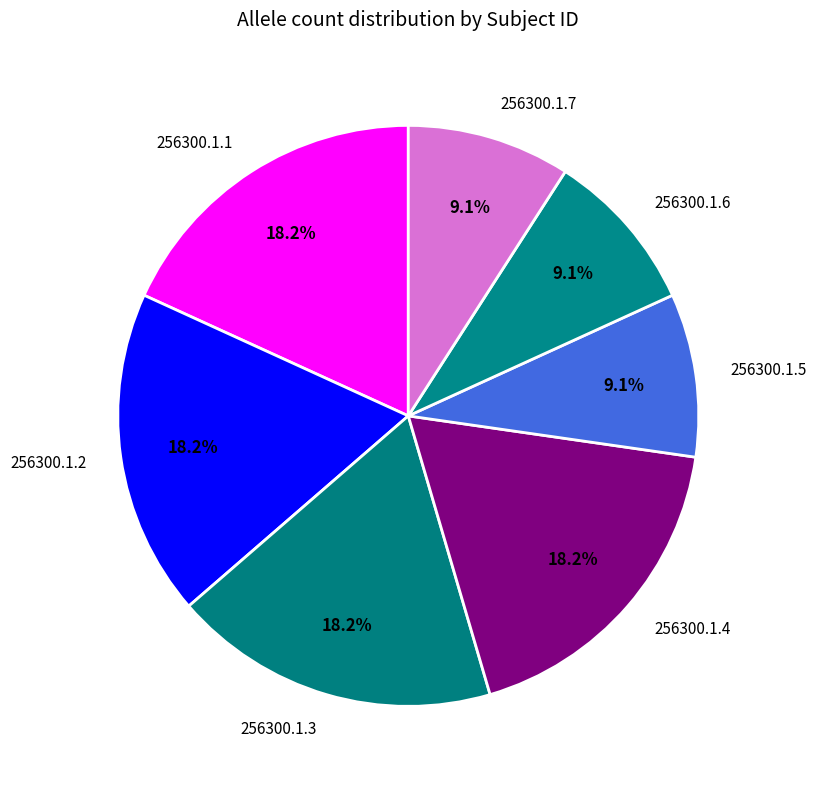

Do 256300.1.4 and 256300.1.5 together represent more than half of the pie?

No